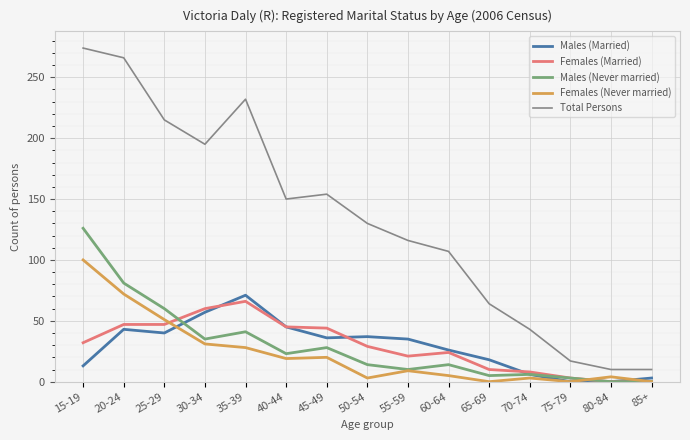

True or false: Total Persons and Females (Married) intersect in this chart.

False